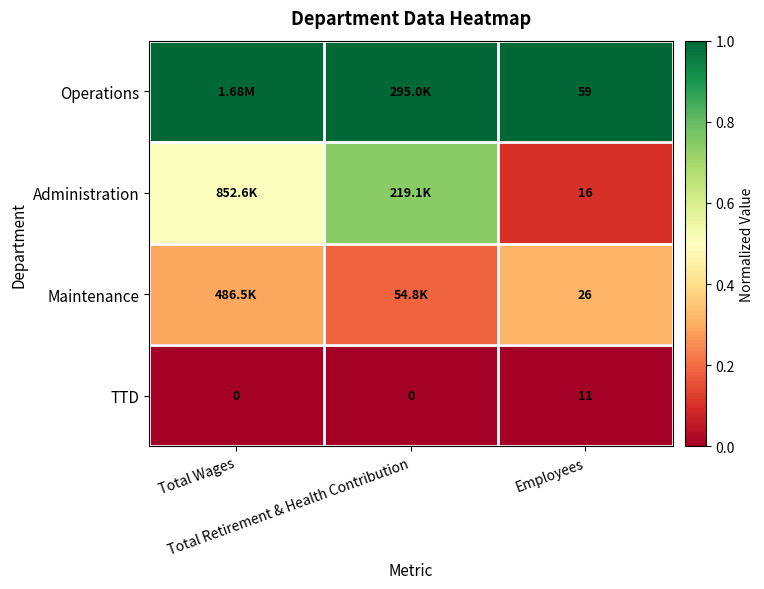

List the series in order of their peak value, highest first.

Operations, Administration, Maintenance, TTD